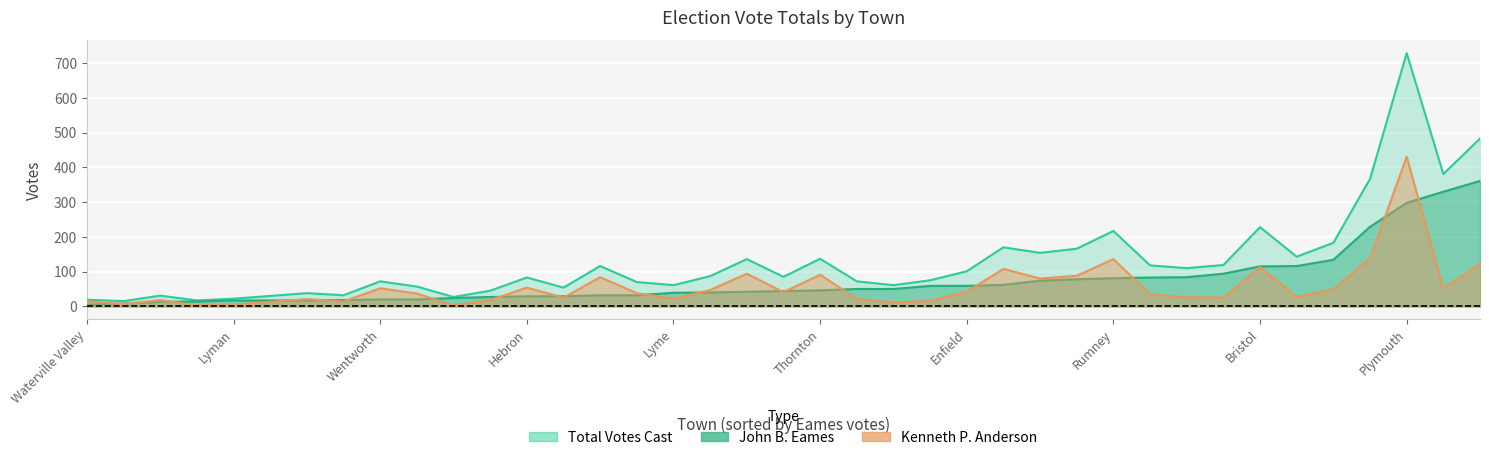

Where is Kenneth P. Anderson nearest to the value 217?

Lebanon